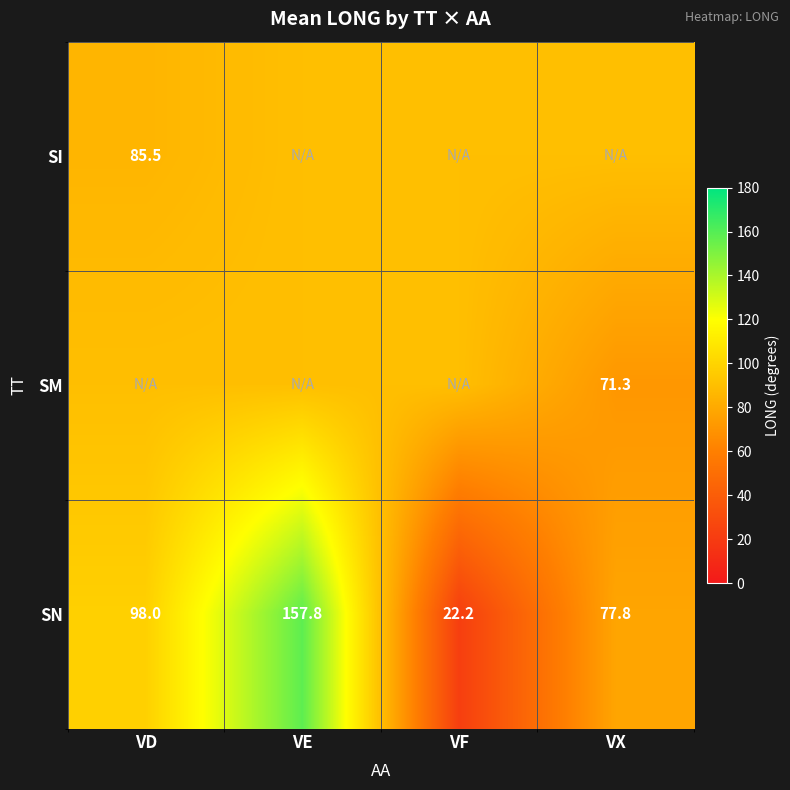

Rank the categories by SN value from highest to lowest.

VE, VD, VX, VF